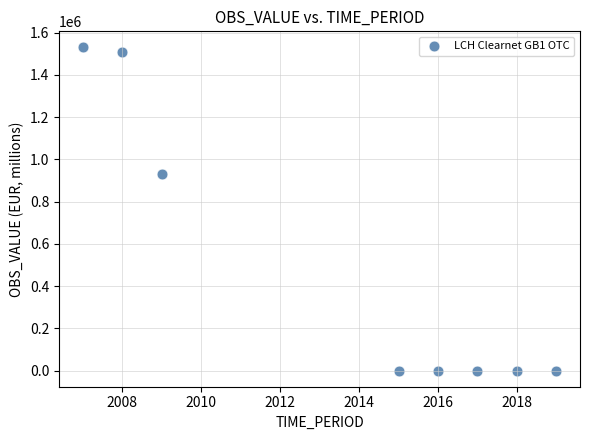

What is the range of X values (max minus min)?

12.0